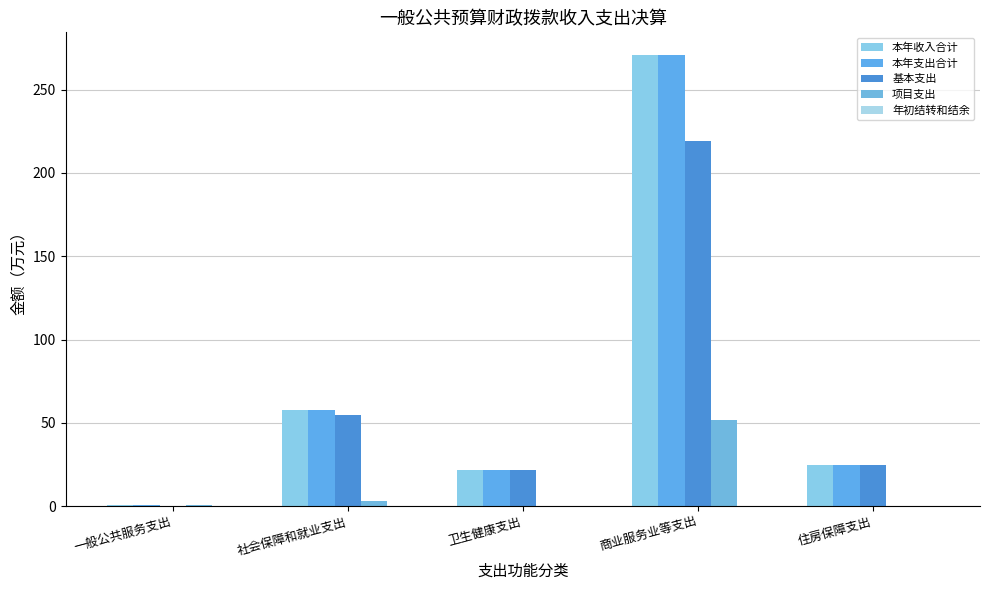

At 社会保障和就业支出, list the series in order from smallest to largest.

年初结转和结余, 项目支出, 基本支出, 本年收入合计, 本年支出合计